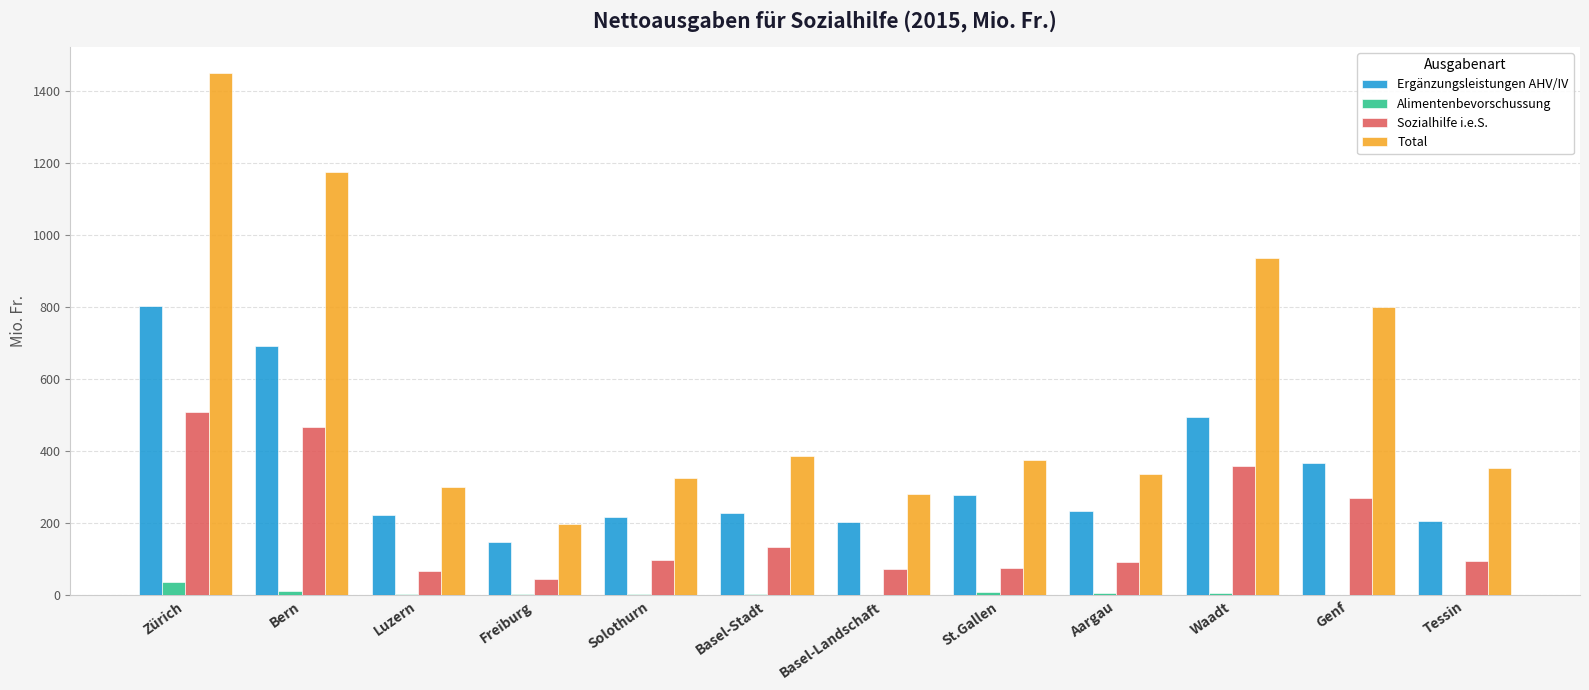

Which category has the highest value across all series?

Zürich